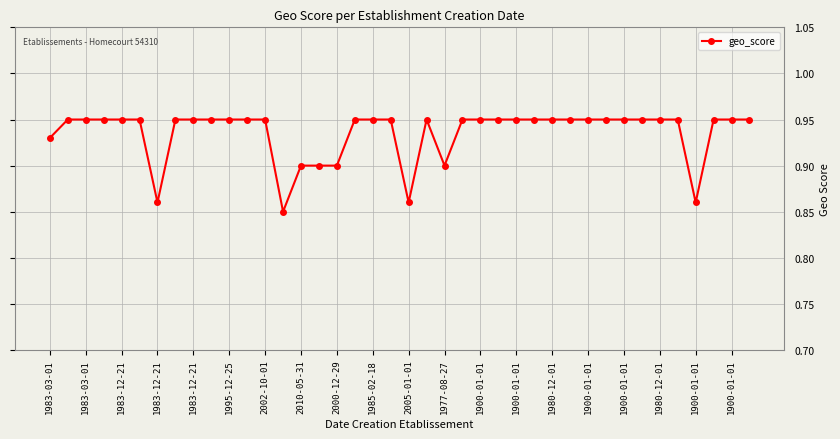

Count the values in the range 0 to 1.

40